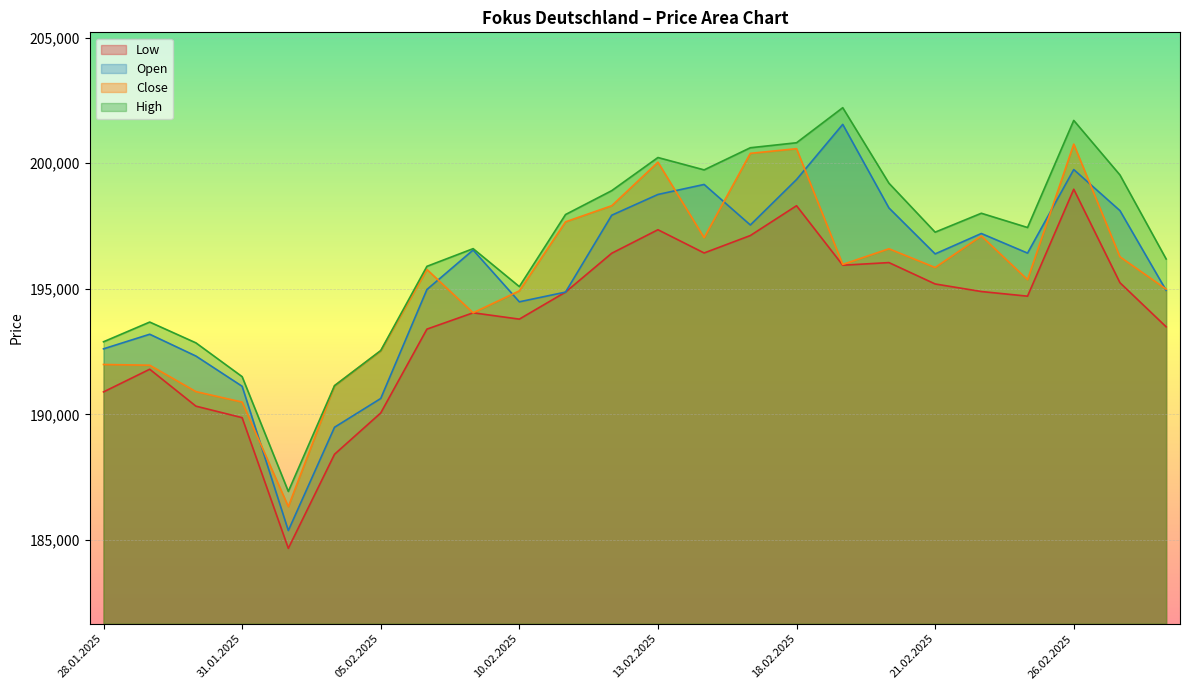

What is the total value across all series at 20.02.2025?

790049